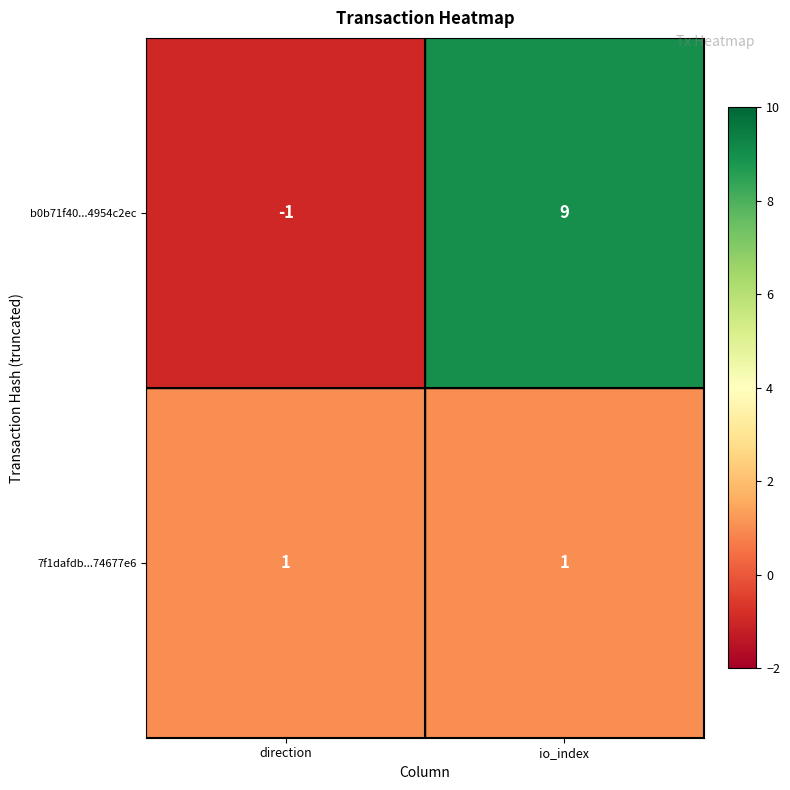

The value of 7f1dafdb...74677e6 at direction is 2. True or false?

False